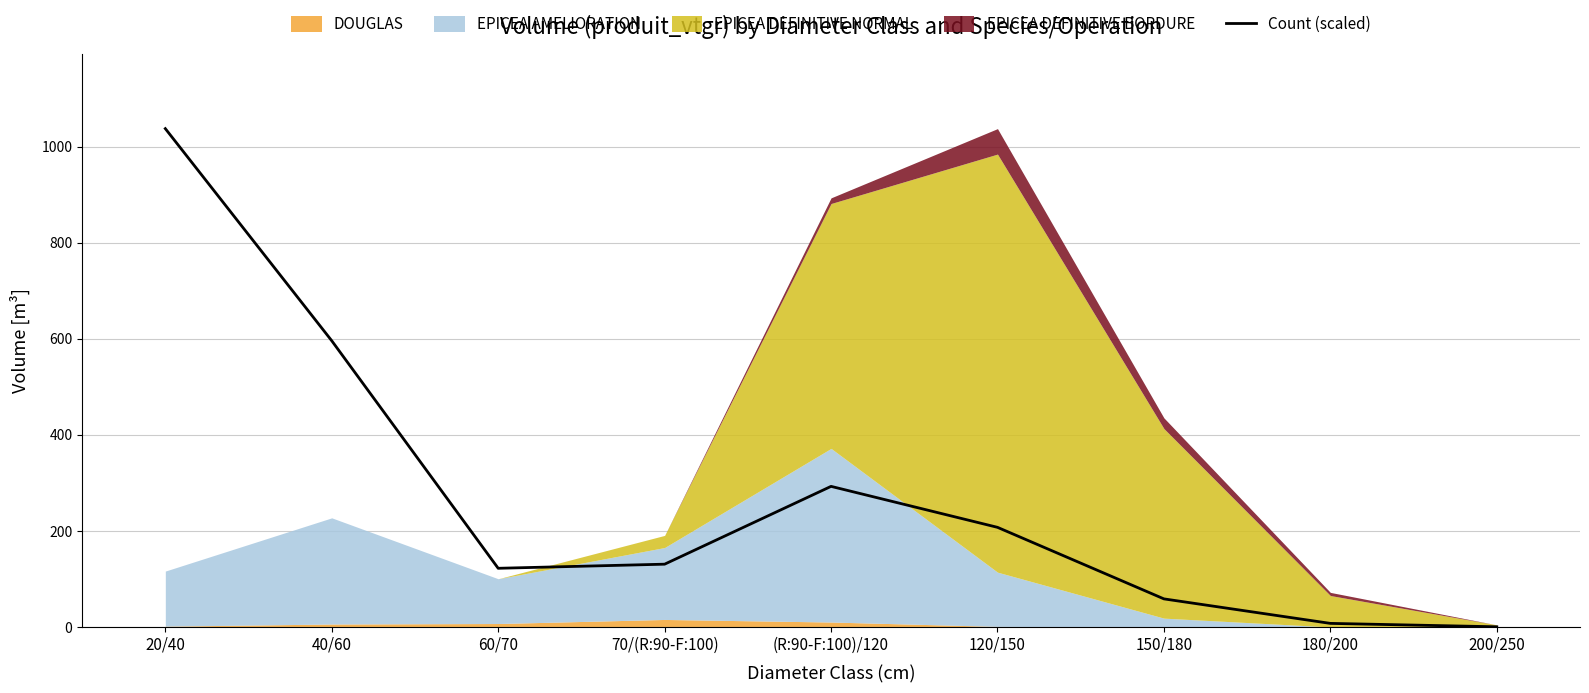

Where is the first local maximum?

(R:90-F:100)/120